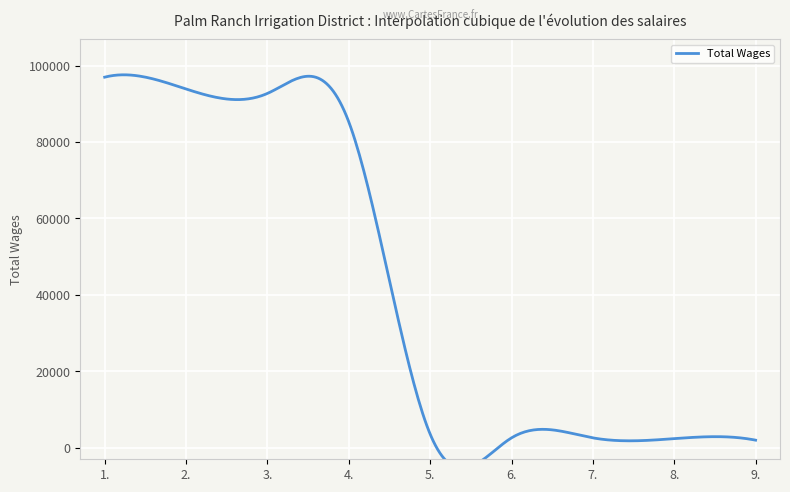

How many data points are less than 3600?

4